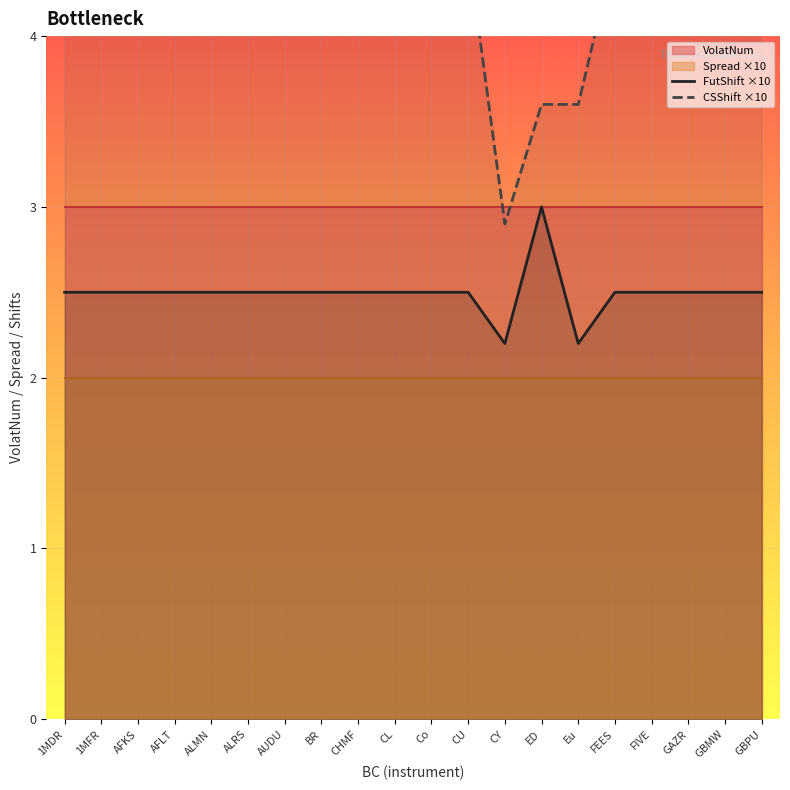

What is the lowest value of the FutShift ×10 series?

2.2